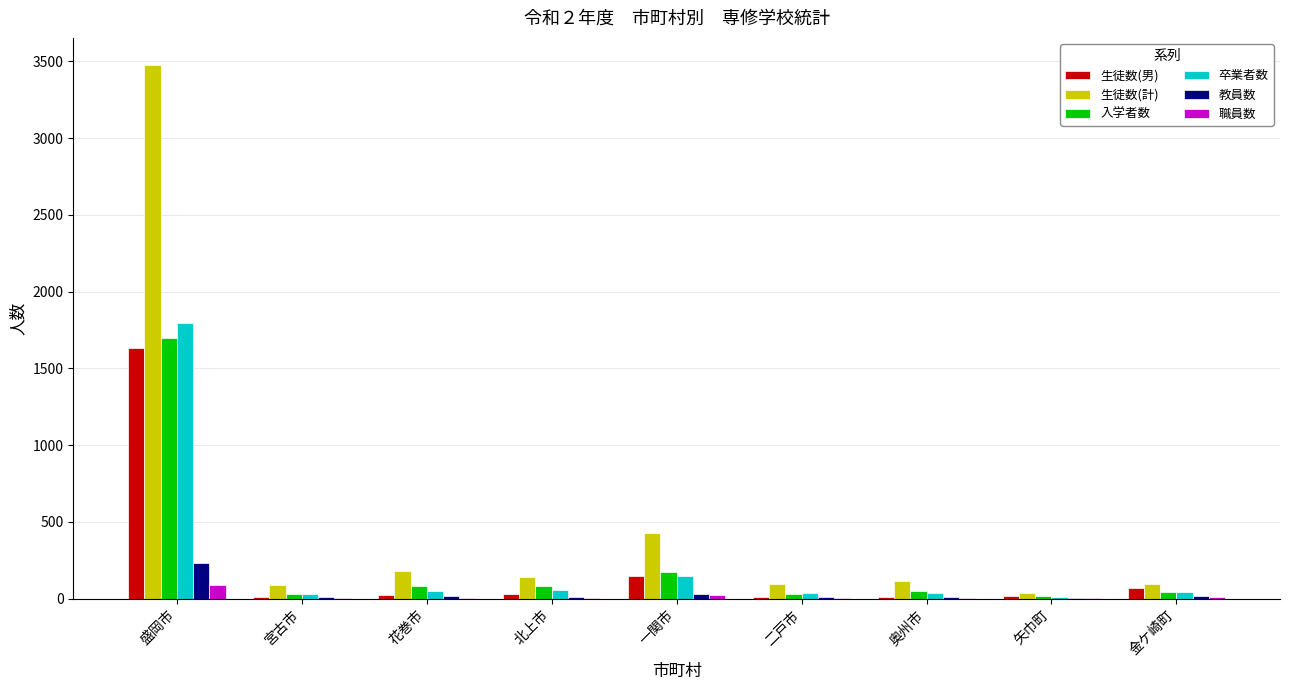

What is the spread (max minus min) of values at 金ケ崎町?

85